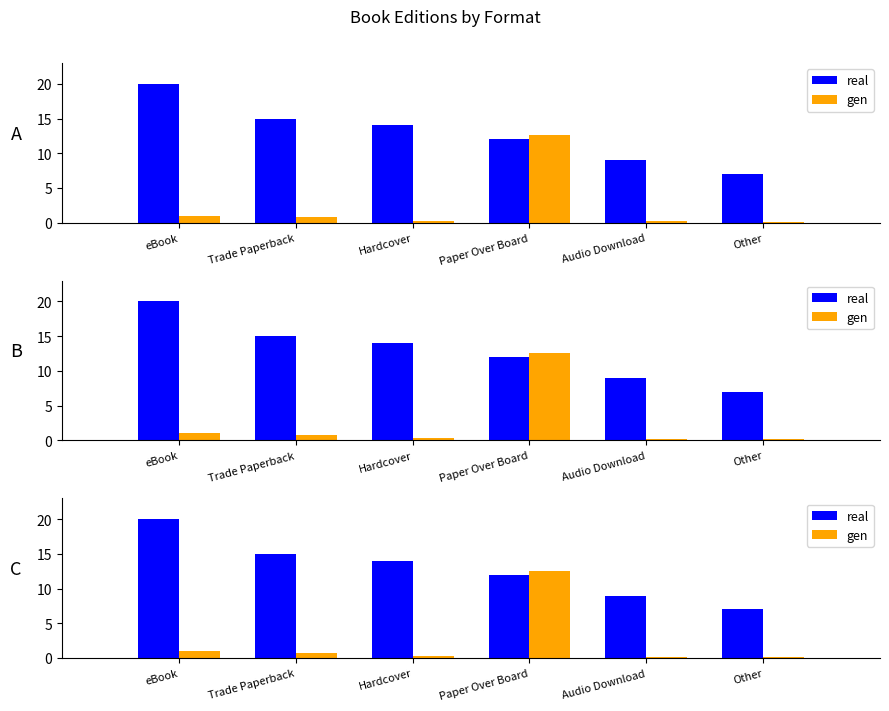

How many data points does each series have?

6